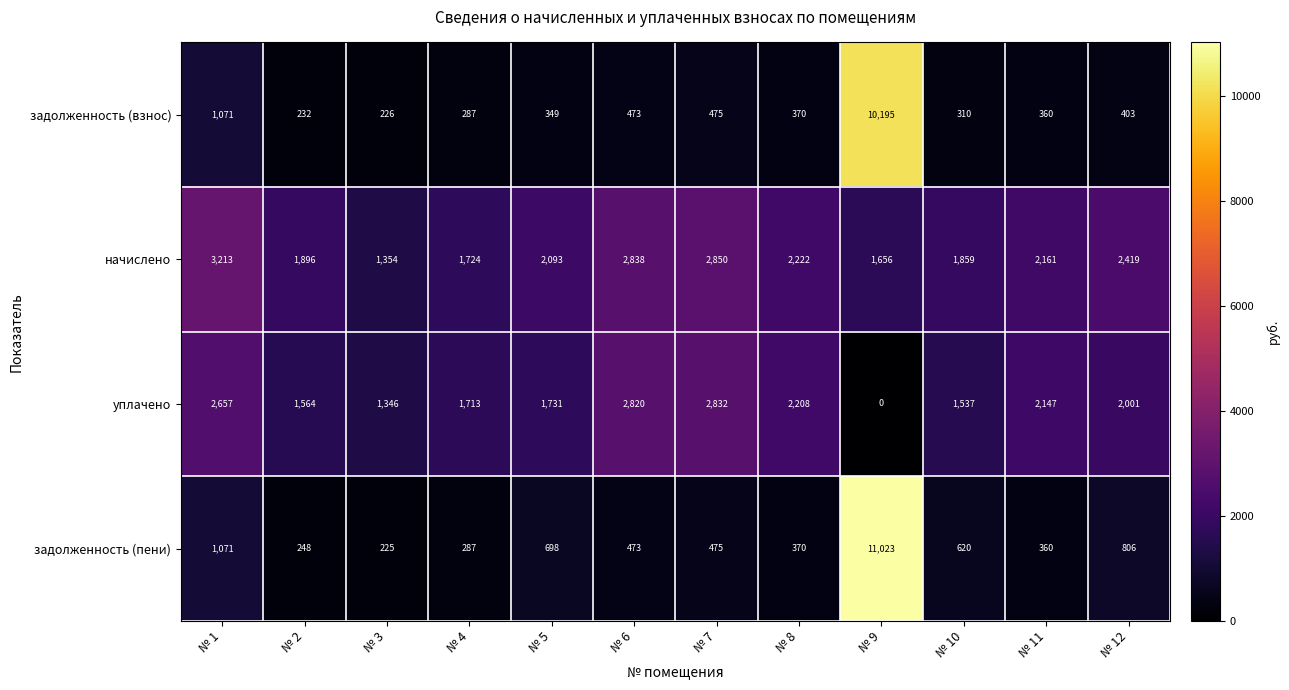

Between № 3 and № 12, which series saw the biggest shift?

начислено